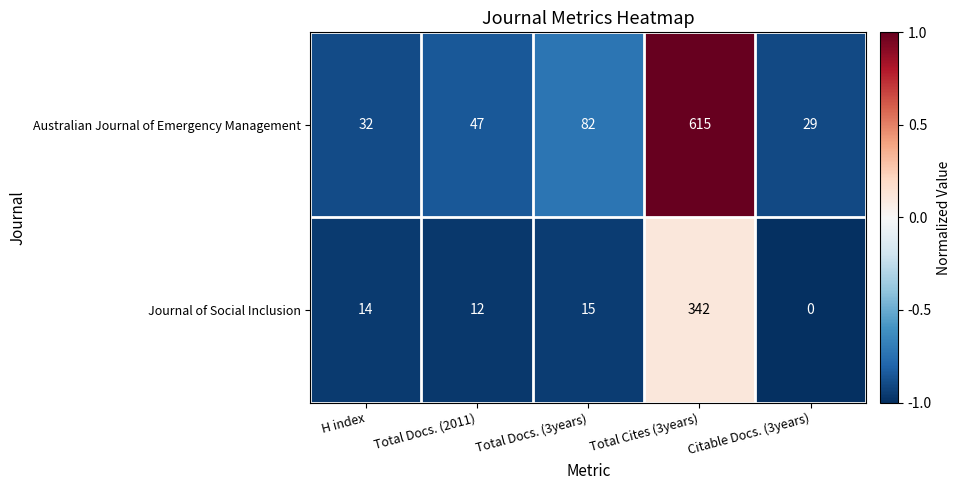

List the series in order of their peak value, lowest first.

Journal of Social Inclusion, Australian Journal of Emergency Management